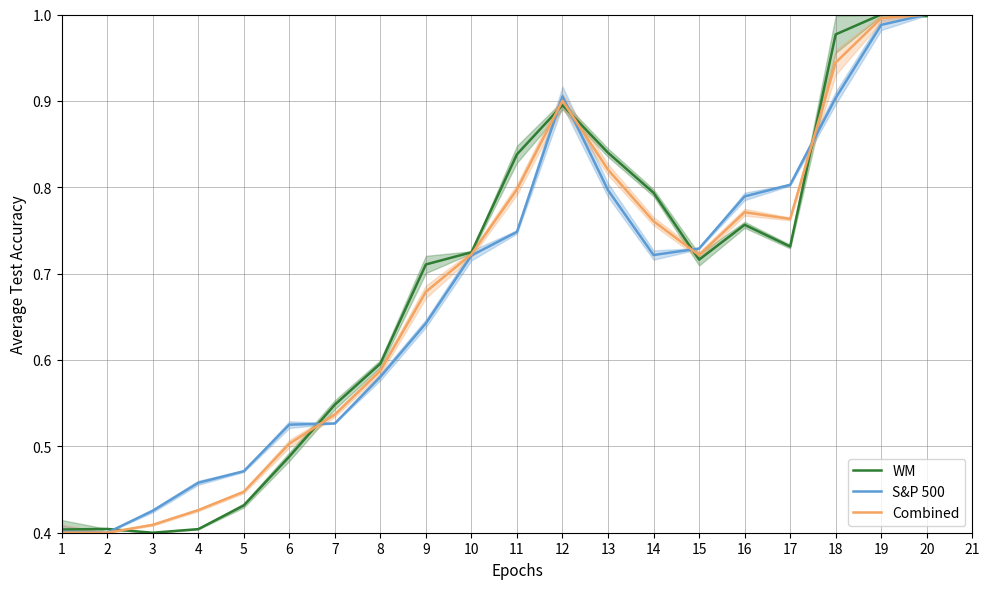

Is it true that S&P 500 equals 0.5 at 4?

True